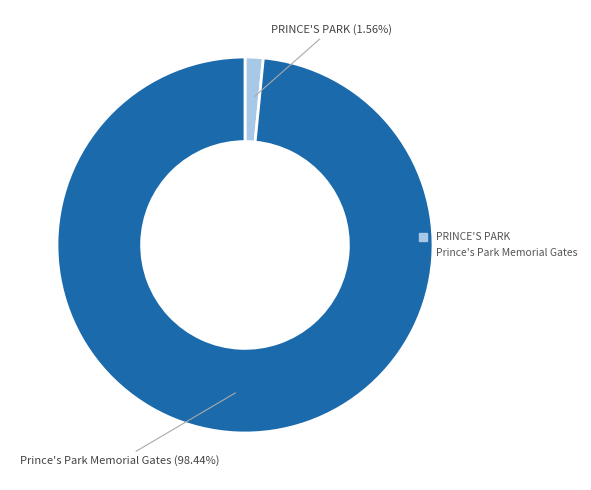

Which category has the biggest portion of the pie?

Prince's Park Memorial Gates